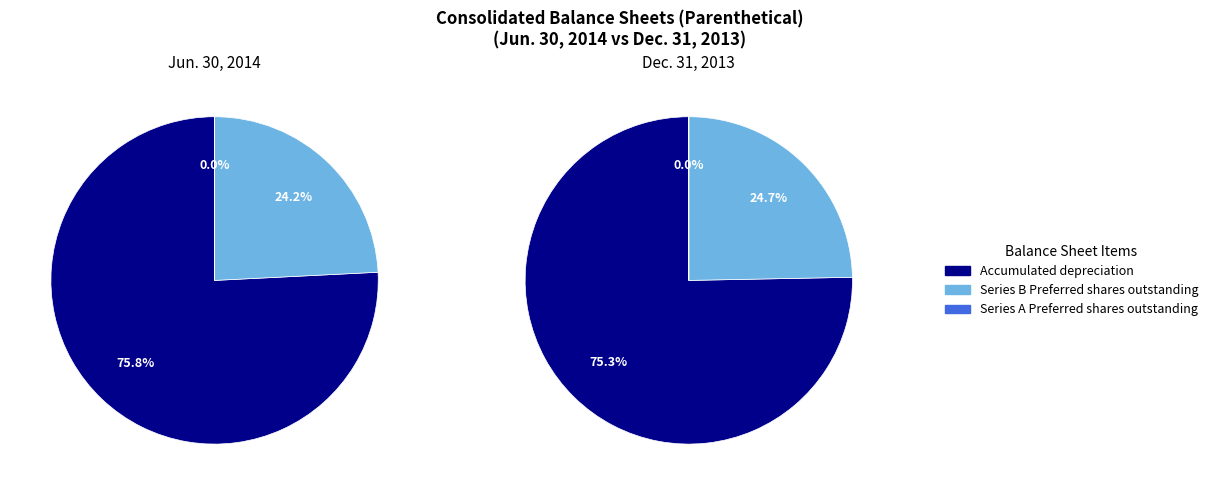

Which series has the largest range (max minus min)?

Jun. 30, 2014